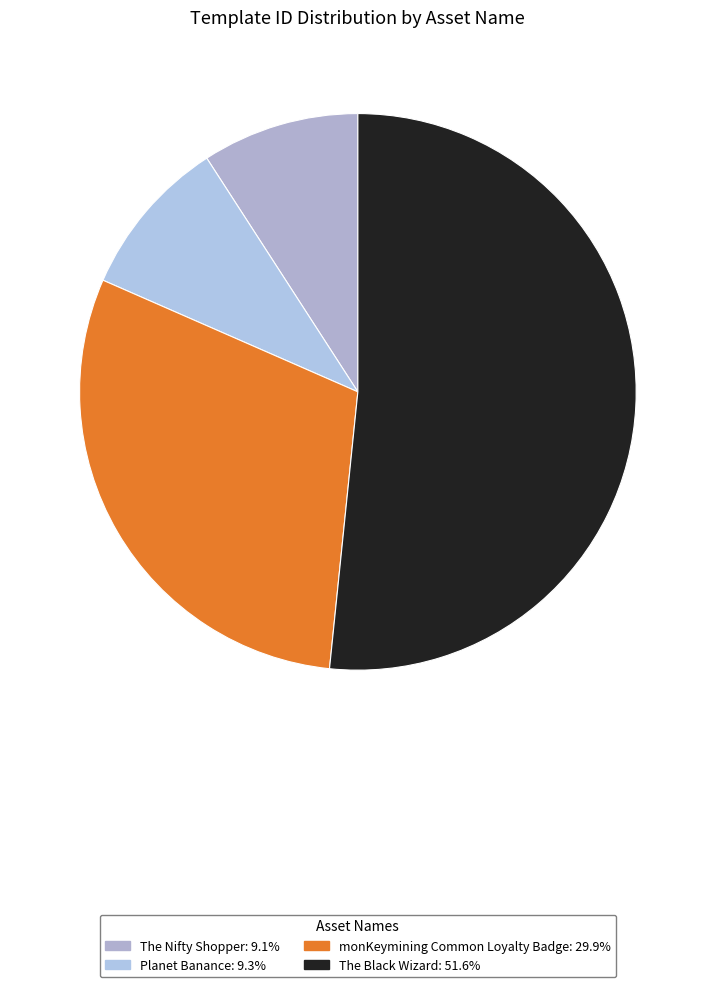

To the nearest percent, what is the average slice percentage?

25%